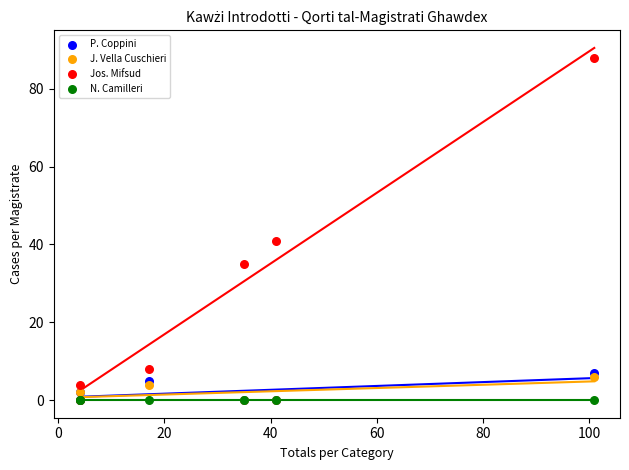

Across all series, what Y value is closest to 44?

41